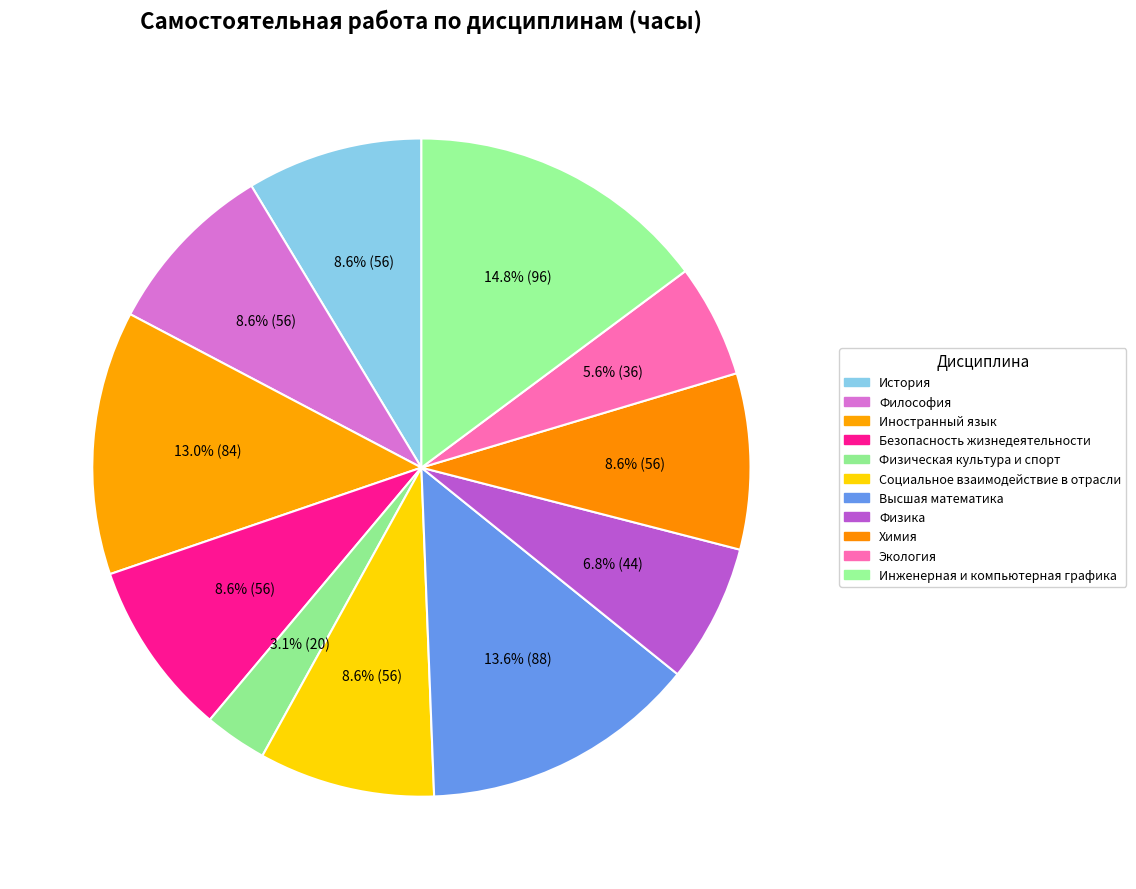

How many segments does this pie chart have?

11